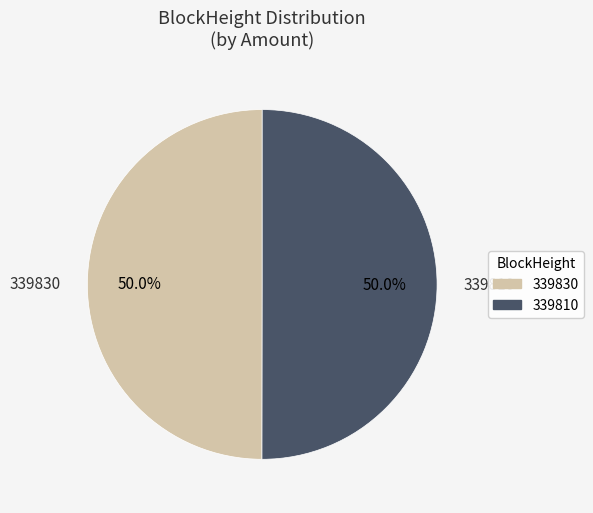

Combined, do 339830 and 339810 account for over 50%?

Yes